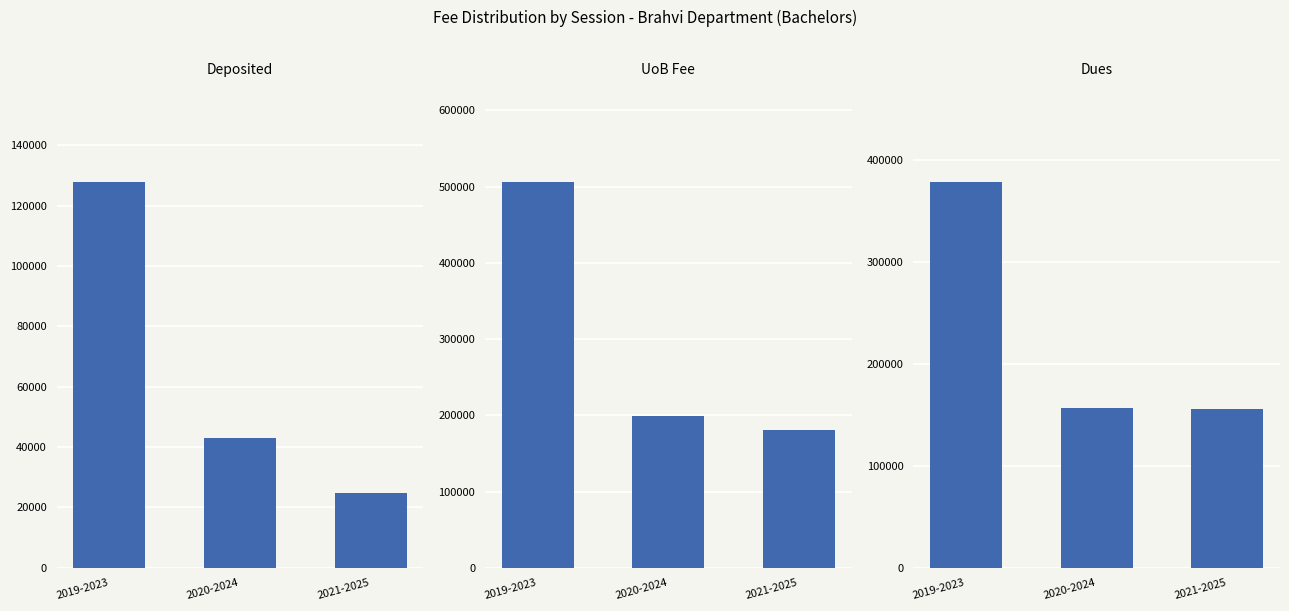

What is the sum of all dues values?

690387